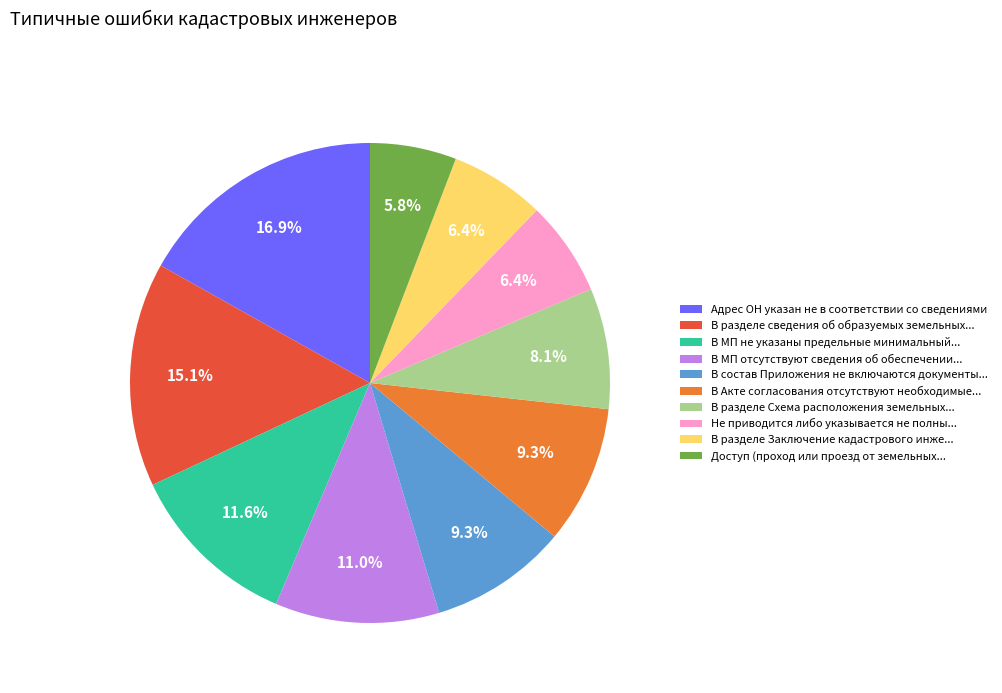

What percentage is NOT represented by Доступ (проход или проезд от земельных...?

94.2%